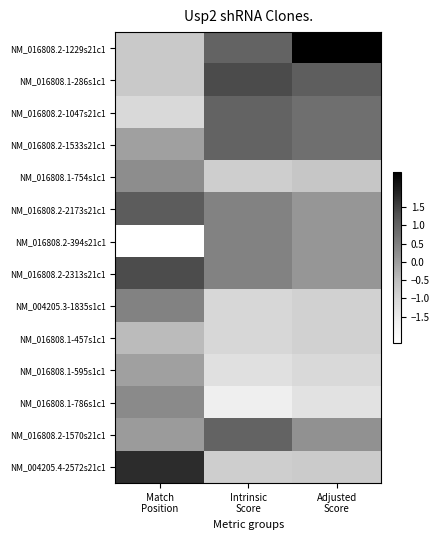

At Match Position, list the series in order from largest to smallest.

NM_004205.4-2572s21c1, NM_016808.2-2313s21c1, NM_016808.2-2173s21c1, NM_004205.3-1835s1c1, NM_016808.1-786s1c1, NM_016808.1-754s1c1, NM_016808.2-1570s21c1, NM_016808.1-595s1c1, NM_016808.2-1533s21c1, NM_016808.1-457s1c1, NM_016808.2-1229s21c1, NM_016808.1-286s1c1, NM_016808.2-1047s21c1, NM_016808.2-394s21c1